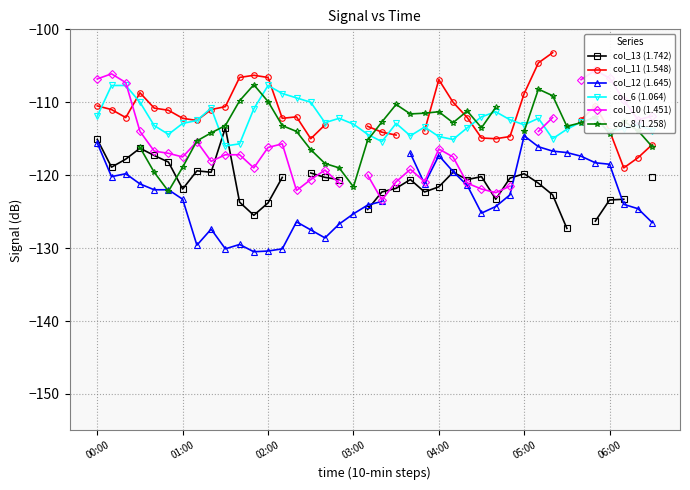

What is the value of the col_12 (1.645) point at the 11th from the left?

-129.5